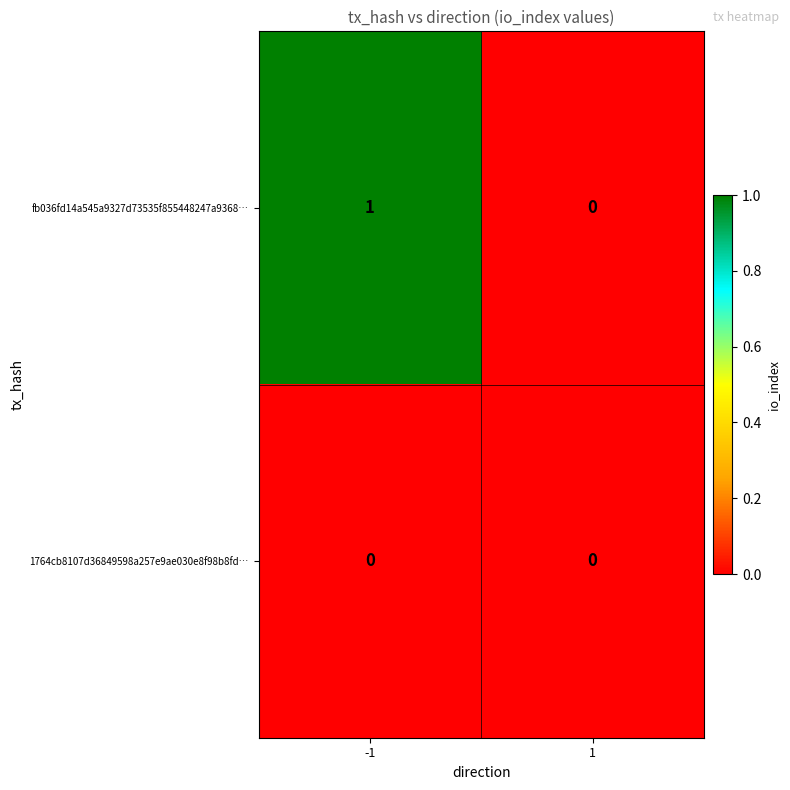

Which series has the widest spread of values?

fb036fd14a545a9327d73535f855448247a9368…